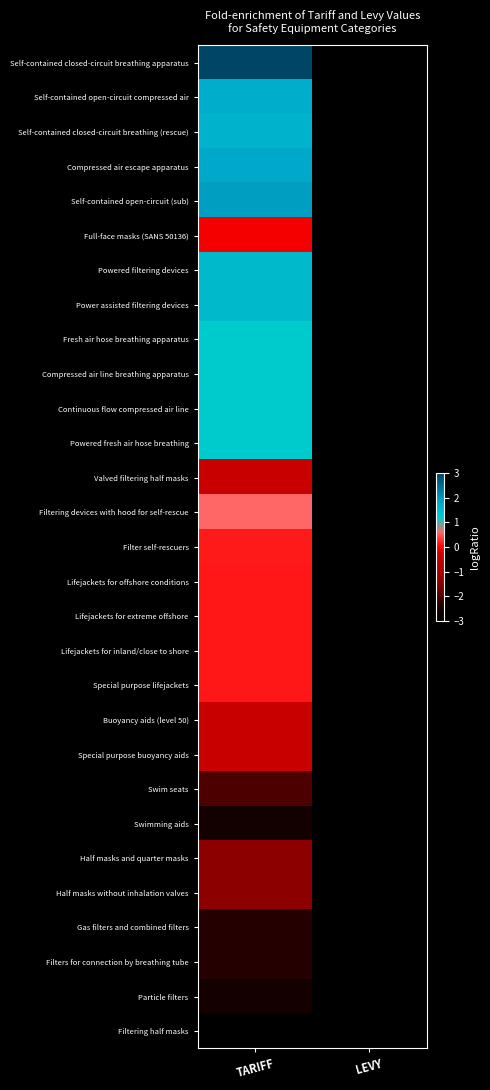

Reading right to left, transcribe all the data shown in this chart.

Self-contained closed-circuit breathing apparatus: LEVY=-3.0	TARIFF=3.0
Self-contained open-circuit compressed air: LEVY=-3.0	TARIFF=1.7
Self-contained closed-circuit breathing (rescue): LEVY=-3.0	TARIFF=1.6
Compressed air escape apparatus: LEVY=-3.0	TARIFF=1.8
Self-contained open-circuit (sub): LEVY=-3.0	TARIFF=1.9
Full-face masks (SANS 50136): LEVY=-3.0	TARIFF=-0.0
Powered filtering devices: LEVY=-3.0	TARIFF=1.5
Power assisted filtering devices: LEVY=-3.0	TARIFF=1.5
Fresh air hose breathing apparatus: LEVY=-3.0	TARIFF=1.2
Compressed air line breathing apparatus: LEVY=-3.0	TARIFF=1.2
Continuous flow compressed air line: LEVY=-3.0	TARIFF=1.2
Powered fresh air hose breathing: LEVY=-3.0	TARIFF=1.2
Valved filtering half masks: LEVY=-3.0	TARIFF=-0.3
Filtering devices with hood for self-rescue: LEVY=-3.0	TARIFF=0.6
Filter self-rescuers: LEVY=-3.0	TARIFF=0.1
Lifejackets for offshore conditions: LEVY=-3.0	TARIFF=0.1
Lifejackets for extreme offshore: LEVY=-3.0	TARIFF=0.1
Lifejackets for inland/close to shore: LEVY=-3.0	TARIFF=0.1
Special purpose lifejackets: LEVY=-3.0	TARIFF=0.1
Buoyancy aids (level 50): LEVY=-3.0	TARIFF=-0.3
Special purpose buoyancy aids: LEVY=-3.0	TARIFF=-0.3
Swim seats: LEVY=-3.0	TARIFF=-2.0
Swimming aids: LEVY=-3.0	TARIFF=-2.5
Half masks and quarter masks: LEVY=-3.0	TARIFF=-1.5
Half masks without inhalation valves: LEVY=-3.0	TARIFF=-1.5
Gas filters and combined filters: LEVY=-3.0	TARIFF=-2.3
Filters for connection by breathing tube: LEVY=-3.0	TARIFF=-2.3
Particle filters: LEVY=-3.0	TARIFF=-2.5
Filtering half masks: LEVY=-3.0	TARIFF=-3.0